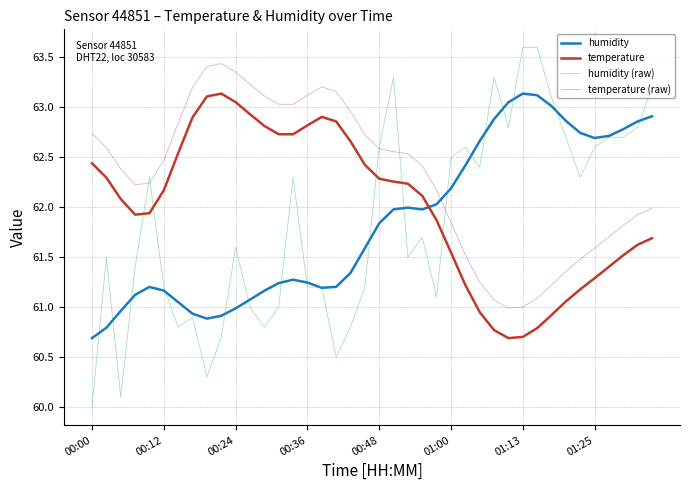

True or false: temperature (raw) has more than 1 interior local peaks.

True